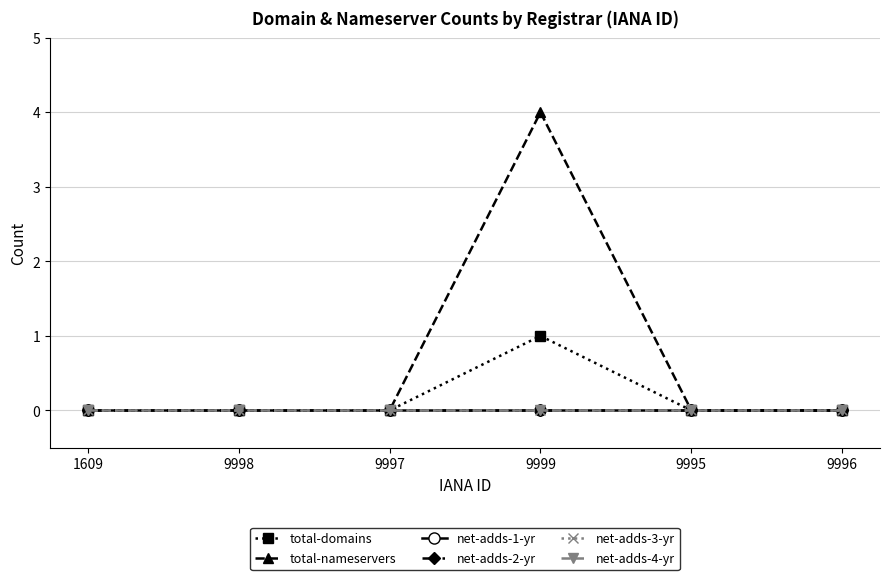

Does the chart have visible grid lines?

Yes